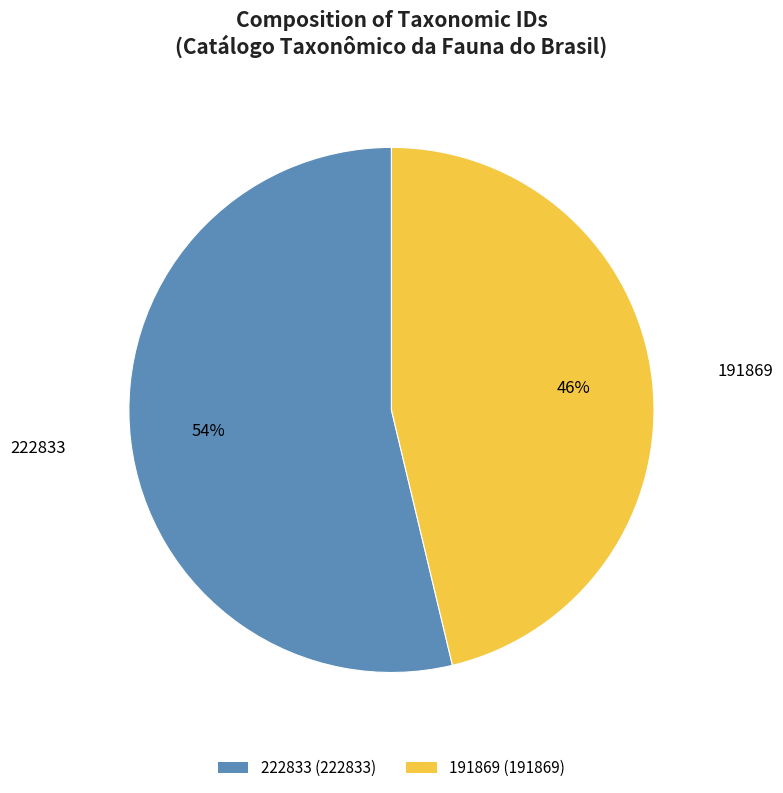

Rank the categories by value from lowest to highest.

191869, 222833